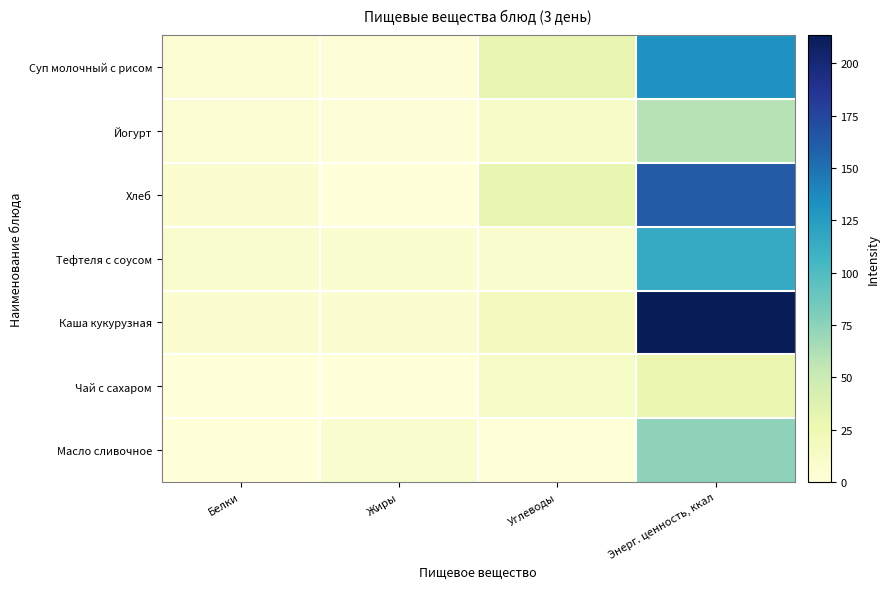

At how many categories does at least one series exceed 18?

2